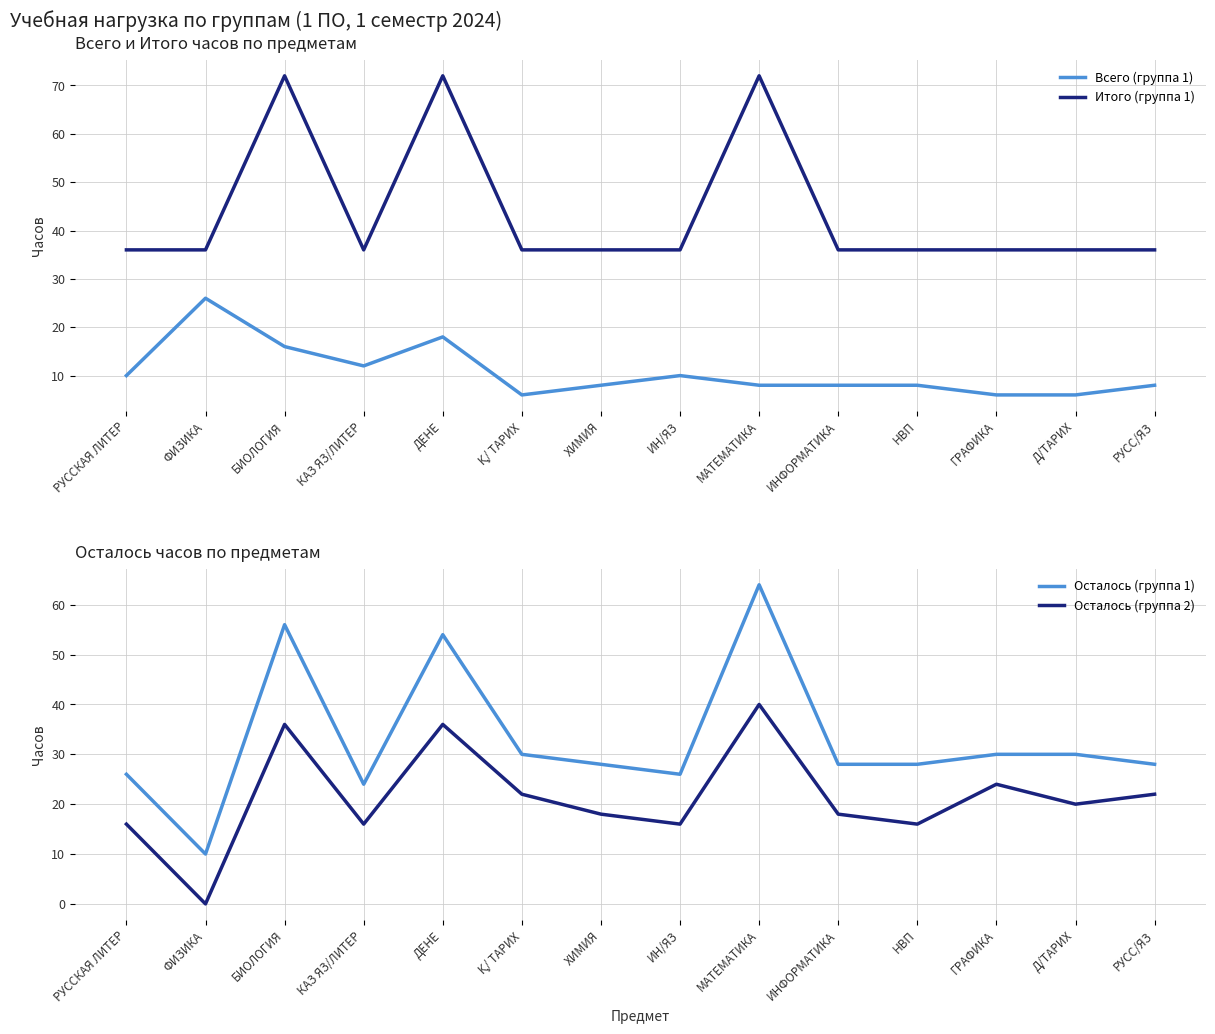

What is the label of the 7th point from the right?

ИН/ЯЗ